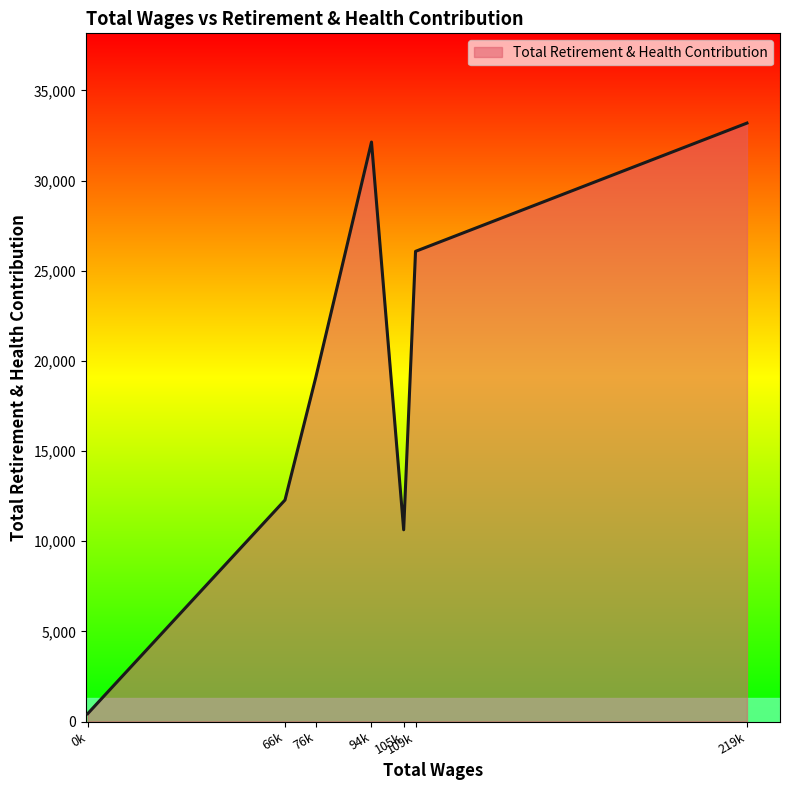

Where is the data nearest to the value 16812?

76k